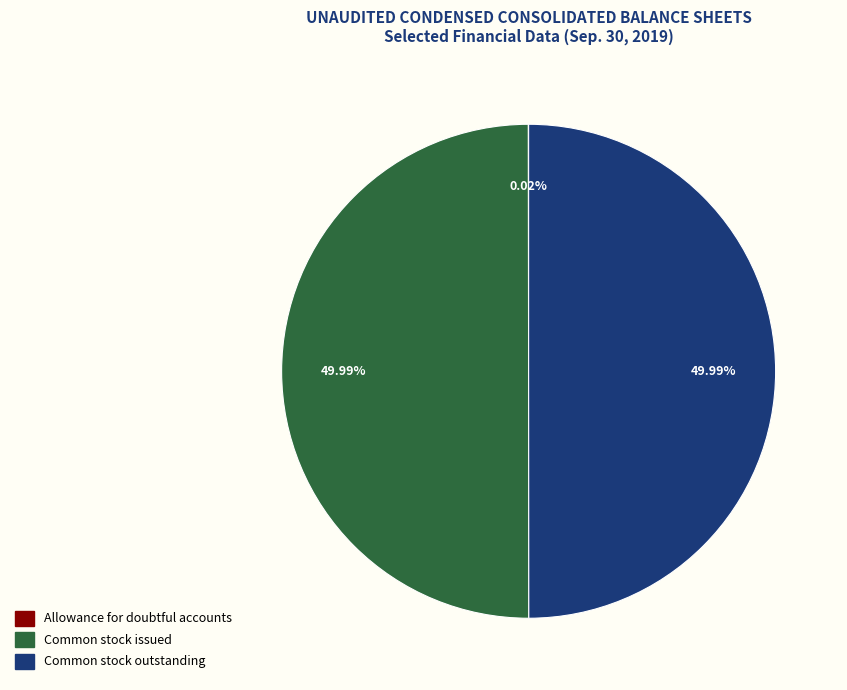

How many segments does this pie chart have?

3